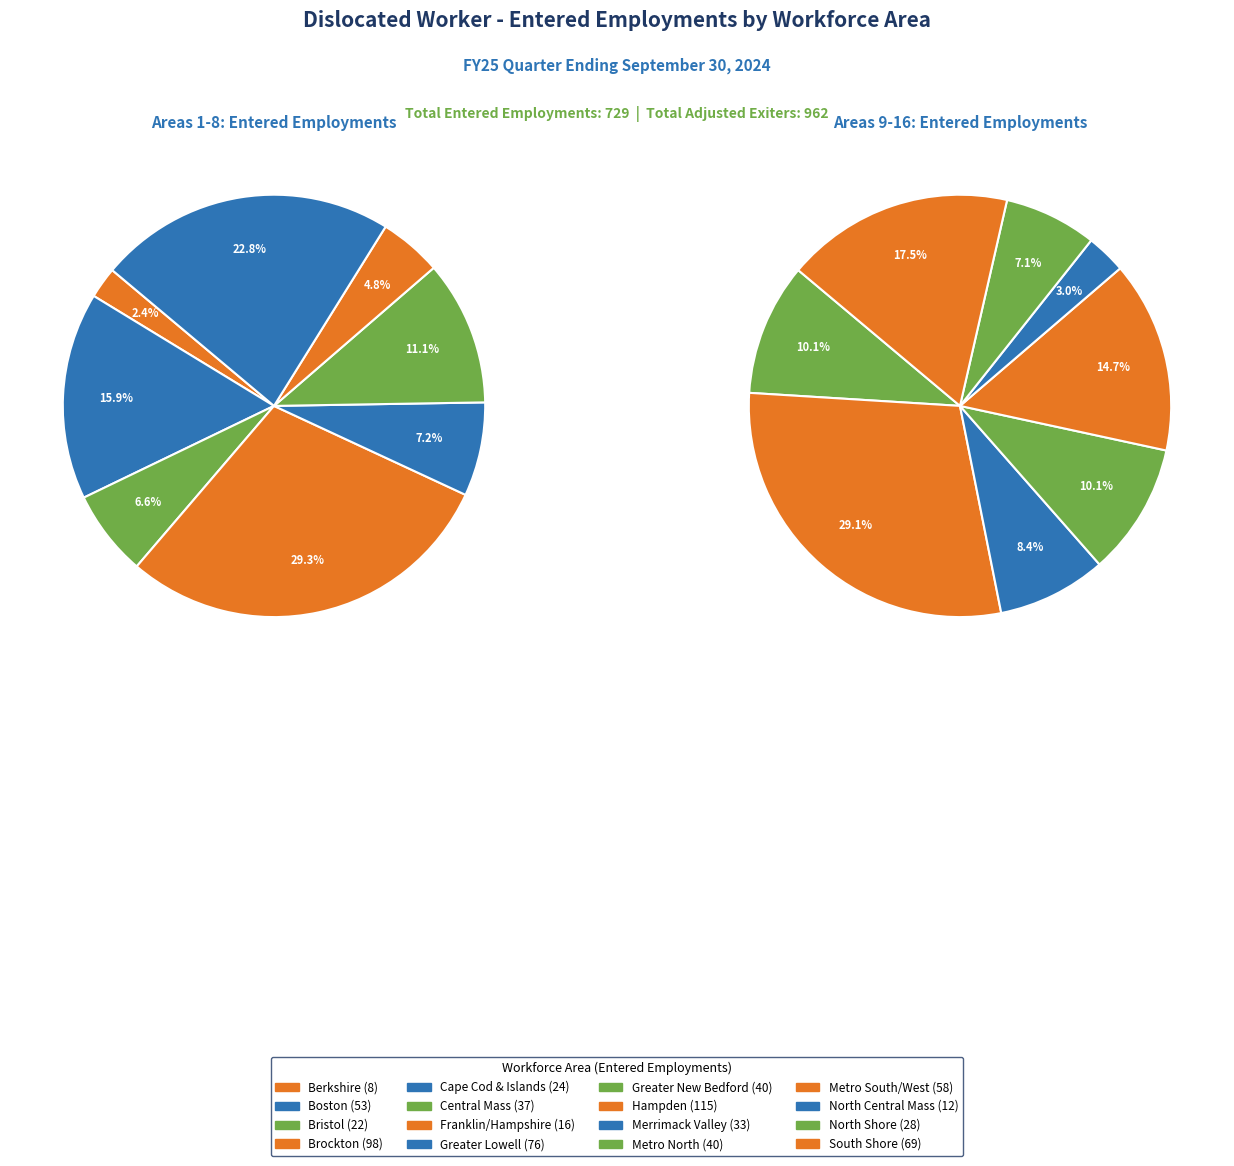

Combined, what portion of the pie is Greater New Bedford and Brockton?

18.9%